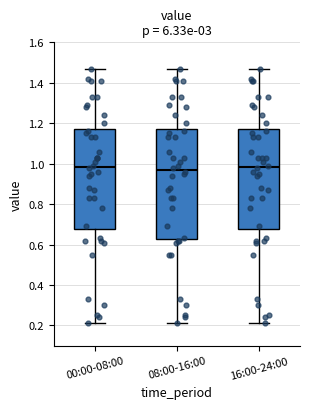

Comparing the boxes themselves (not the whiskers), which one is the tallest?

08:00-16:00